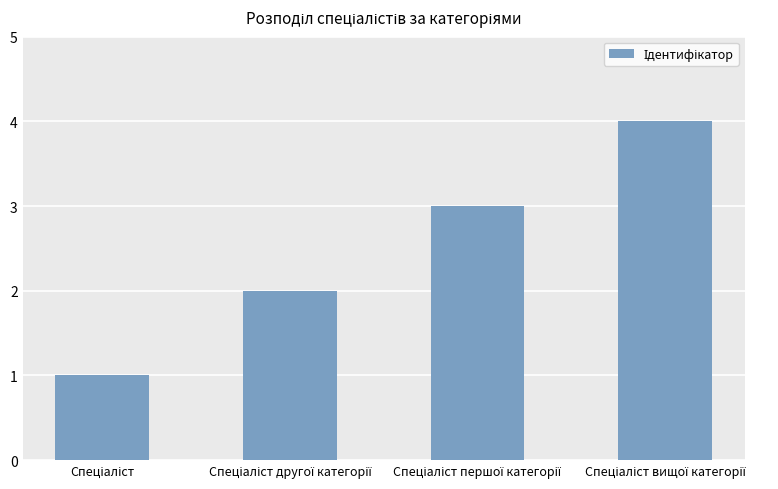

What is the maximum value shown in the chart?

4